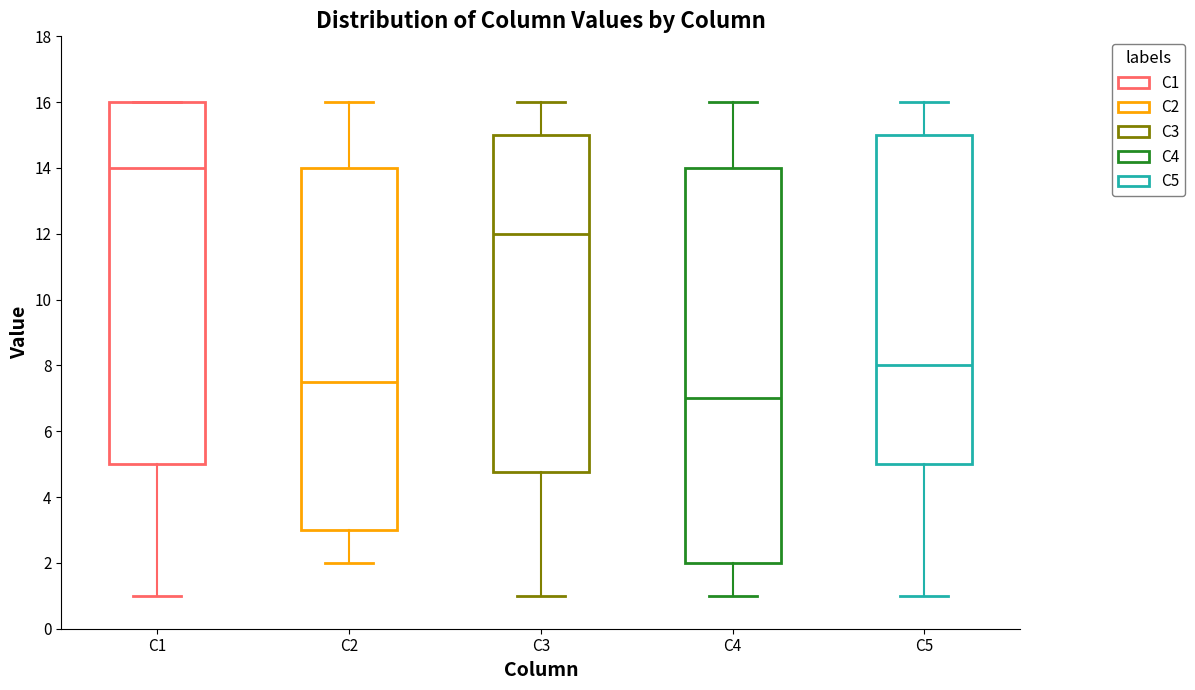

Where is the lower edge of the box for C5 on the y-axis? The values are not printed on the chart, so give them approximately, as read against the axis.

5.0